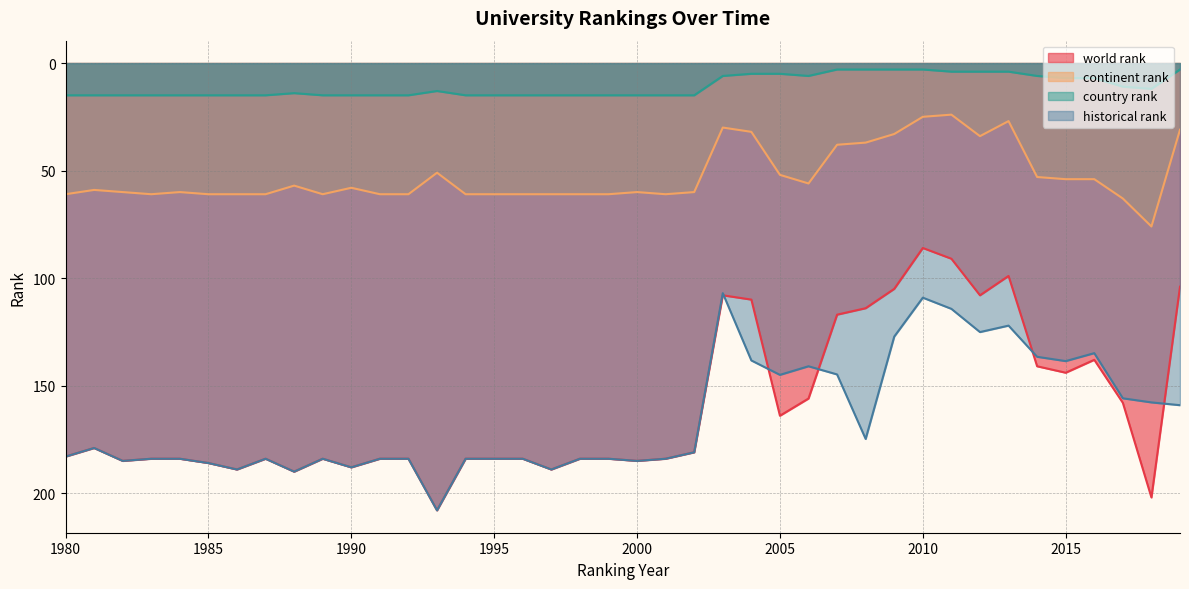

What is the highest value of the world rank series?

208.0